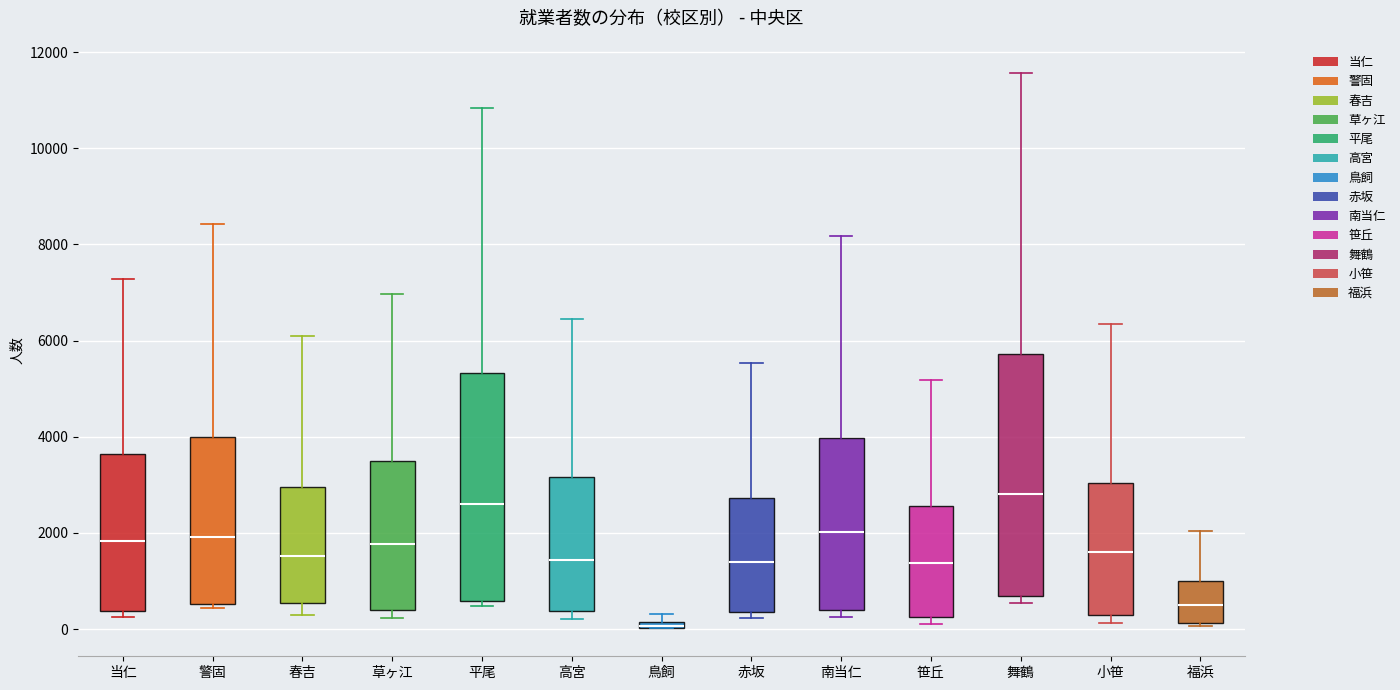

Which box is the tallest, from its lower edge to its upper edge?

舞鶴